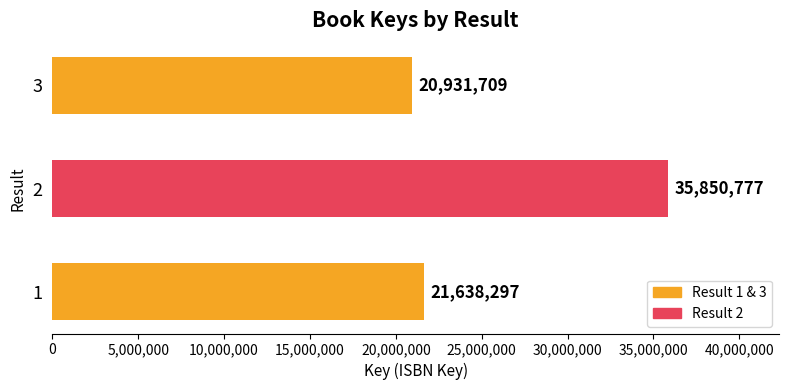

Approximately how many times larger is the value at 1 compared to 2?

0.6